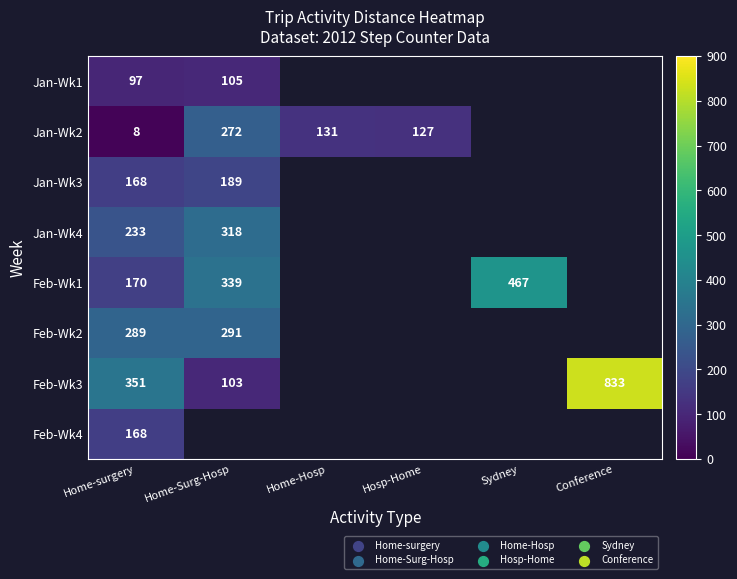

What is the total value across all series at Home-surgery?

1484